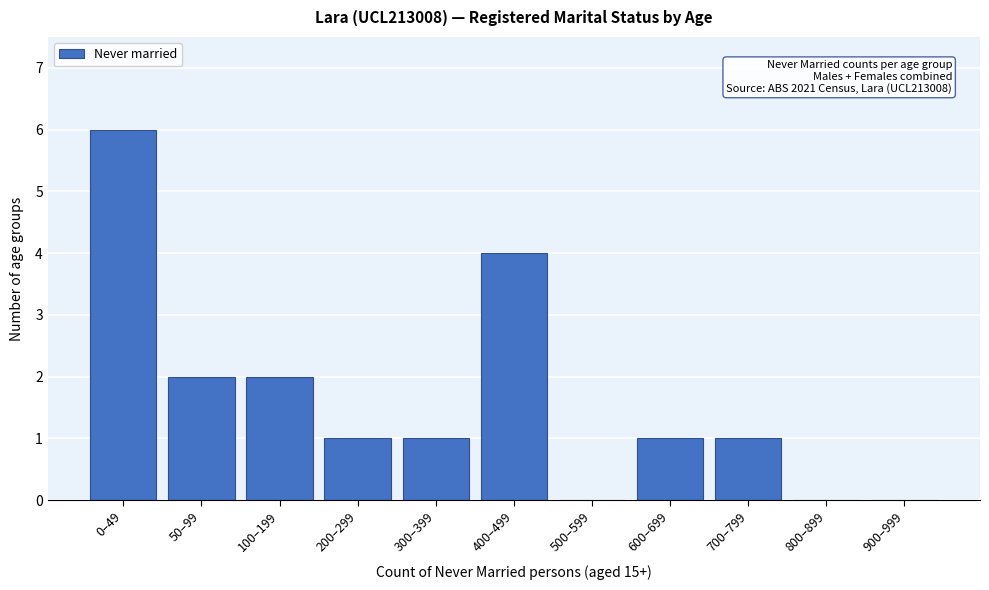

Reading right to left, transcribe all the data shown in this chart.

900–999=0	800–899=0	700–799=1	600–699=1	500–599=0	400–499=4	300–399=1	200–299=1	100–199=2	50–99=2	0–49=6